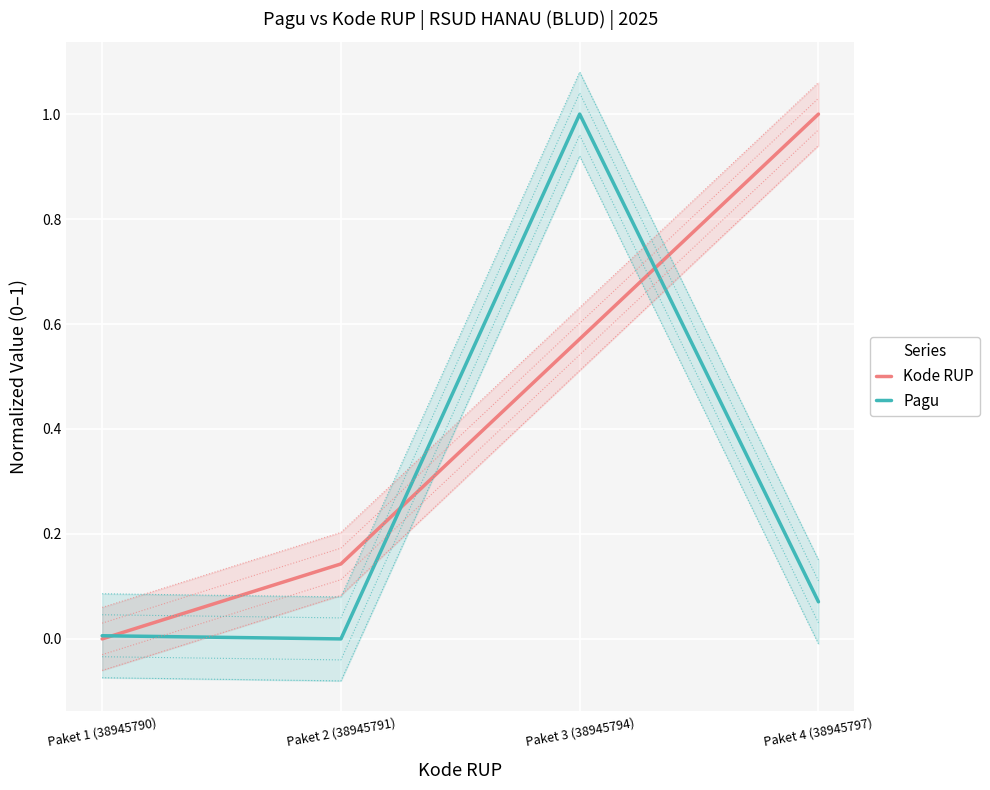

Reading right to left, extract all data points from this chart.

Kode RUP: 1.0	0.6	0.1	0.0
Pagu: 0.1	1.0	0.0	0.0